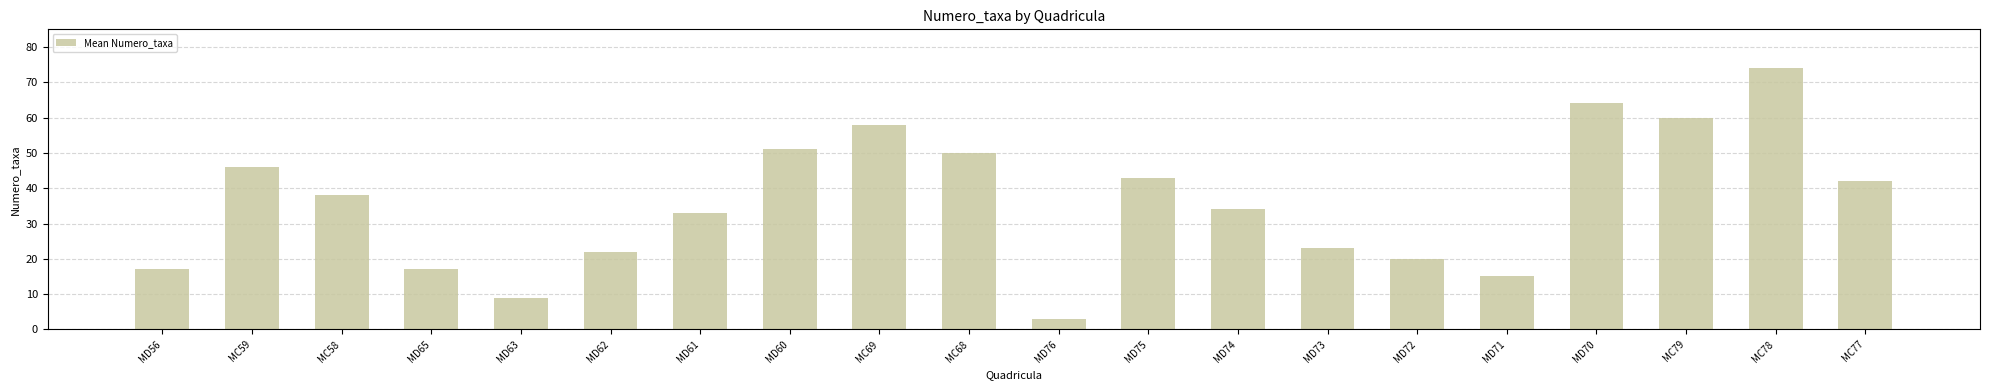

The value at MD63 is 9. True or false?

True